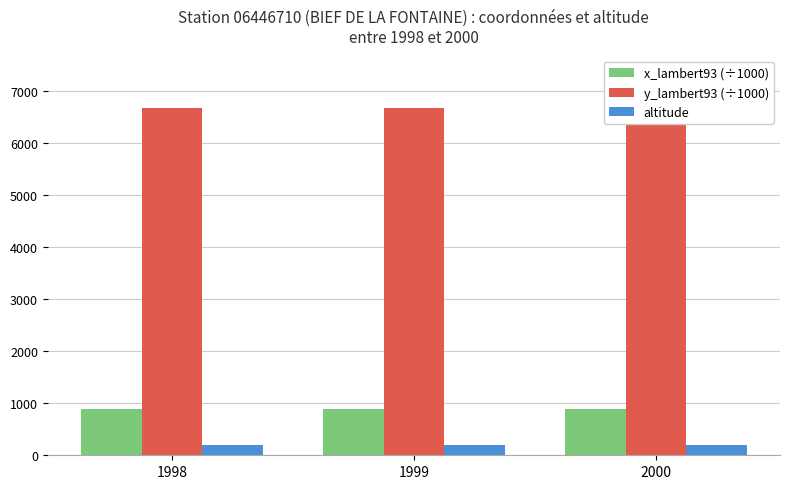

Reading left to right, list all the values displayed in this chart.

x_lambert93 (÷1000): 1998=893.8	1999=893.8	2000=893.8
y_lambert93 (÷1000): 1998=6669.8	1999=6669.8	2000=6669.8
altitude: 1998=203.0	1999=203.0	2000=203.0